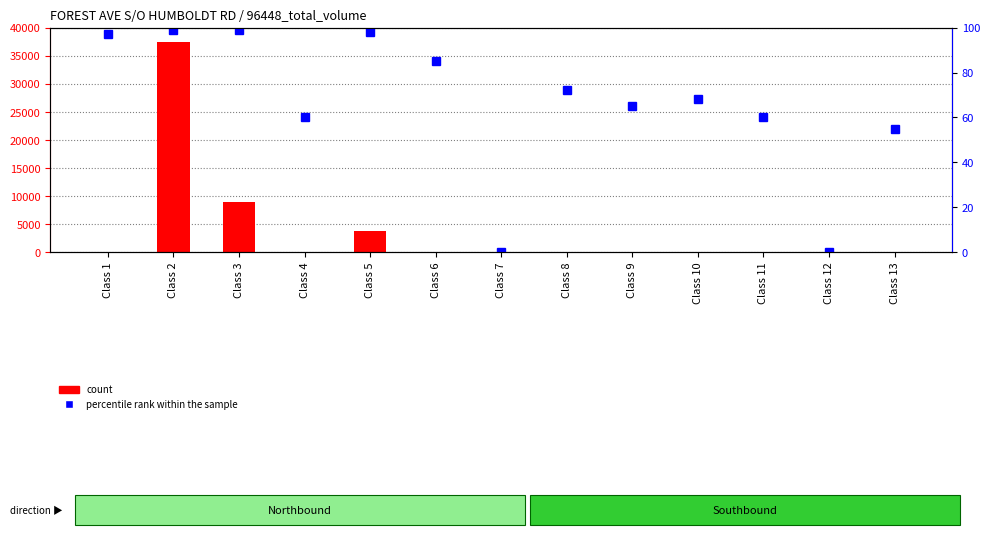

At which label does percentile rank within the sample first exceed 68?

Class 1